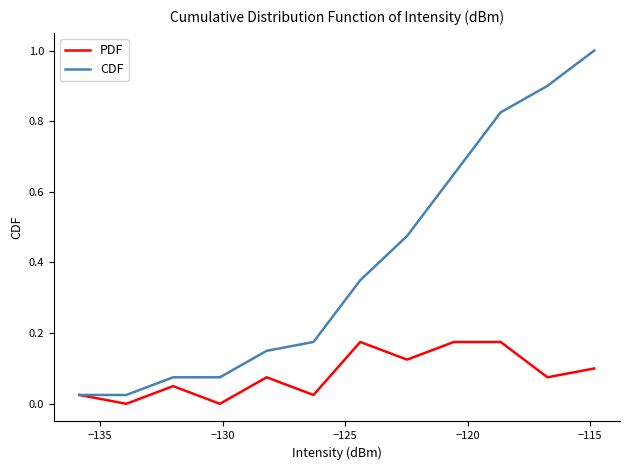

List the series in order of their overall mean, lowest first.

PDF, CDF